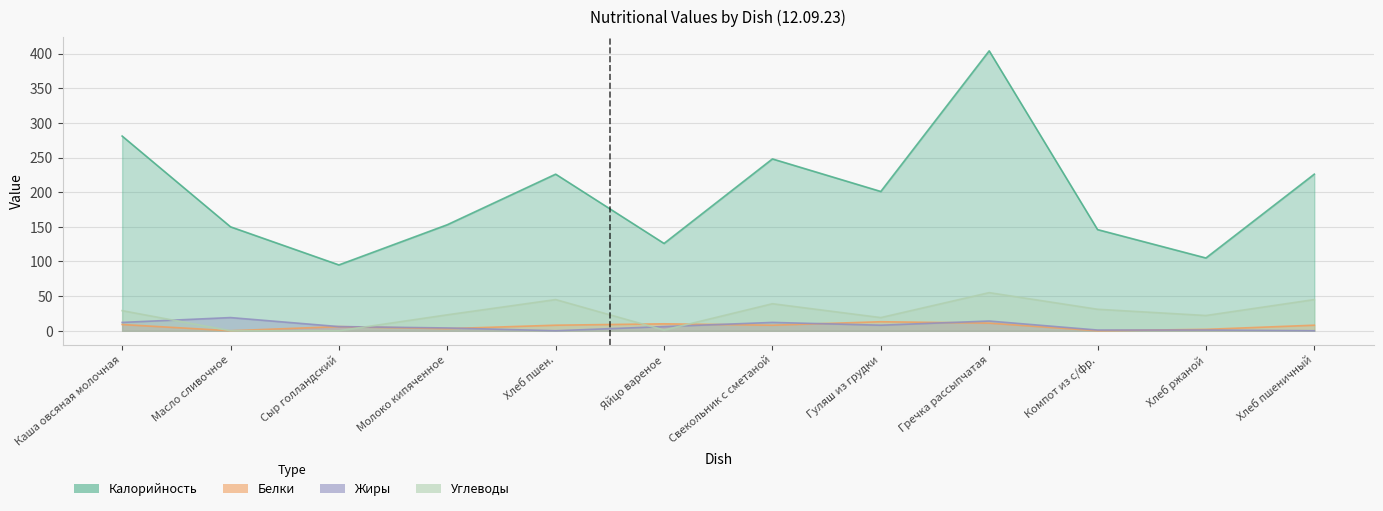

How many positive values does the Углеводы series have?

10